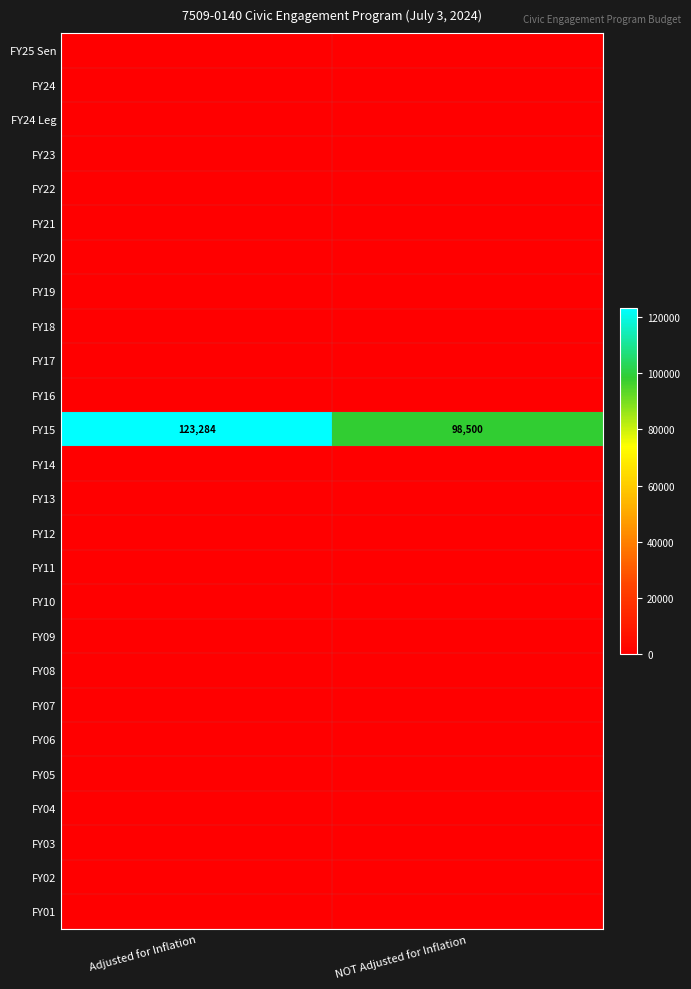

At which category is the sum across all series the highest?

Adjusted for Inflation